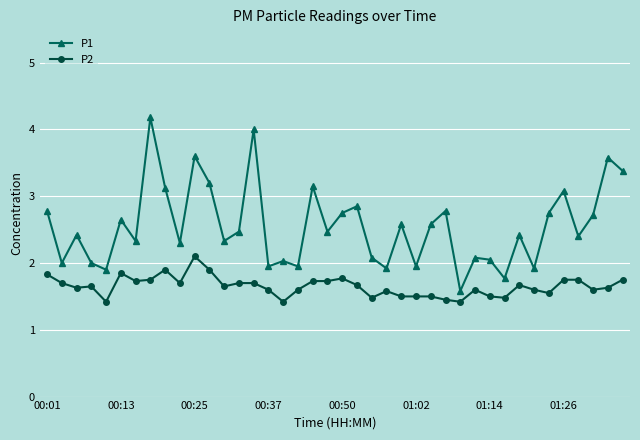

Which series has the widest spread of values?

P1